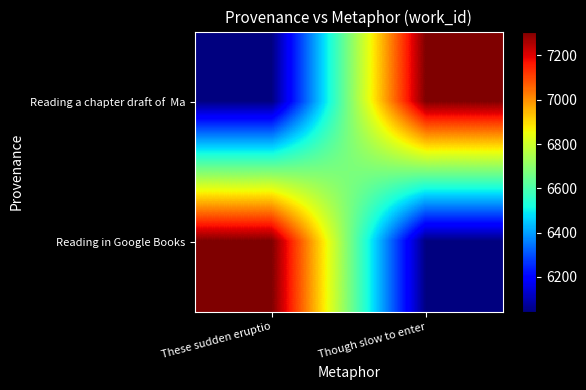

Which series has the largest total across all categories?

Reading a chapter draft of Ma